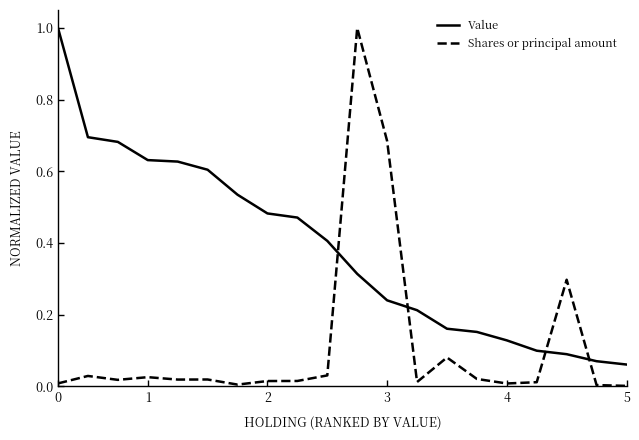

How many lines are shown in the chart?

2